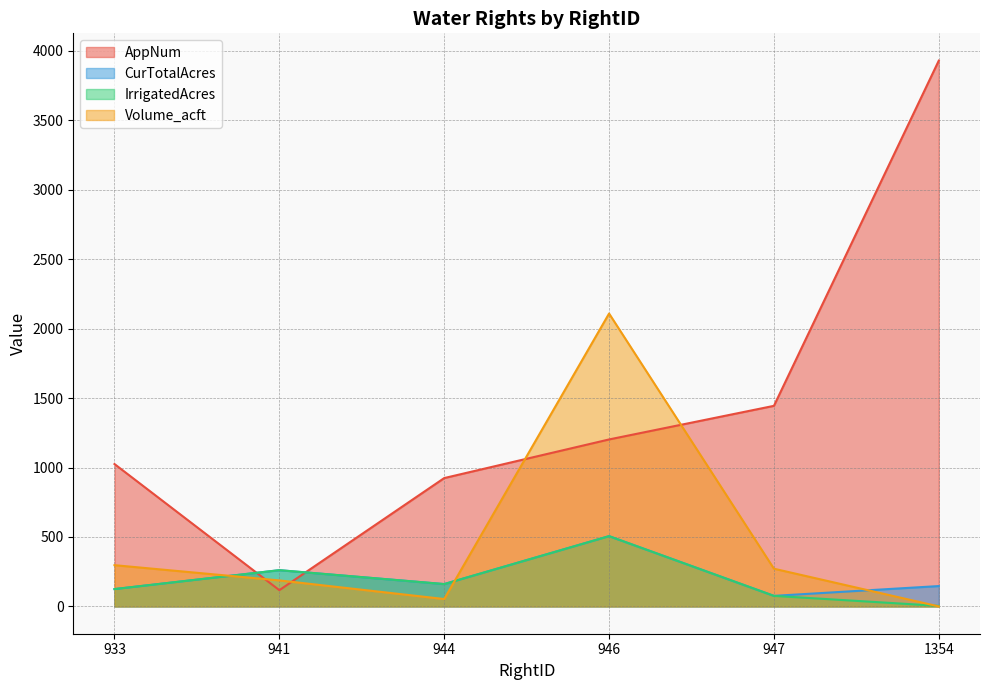

What is the value of the IrrigatedAcres point at the 5th from the left?

76.0